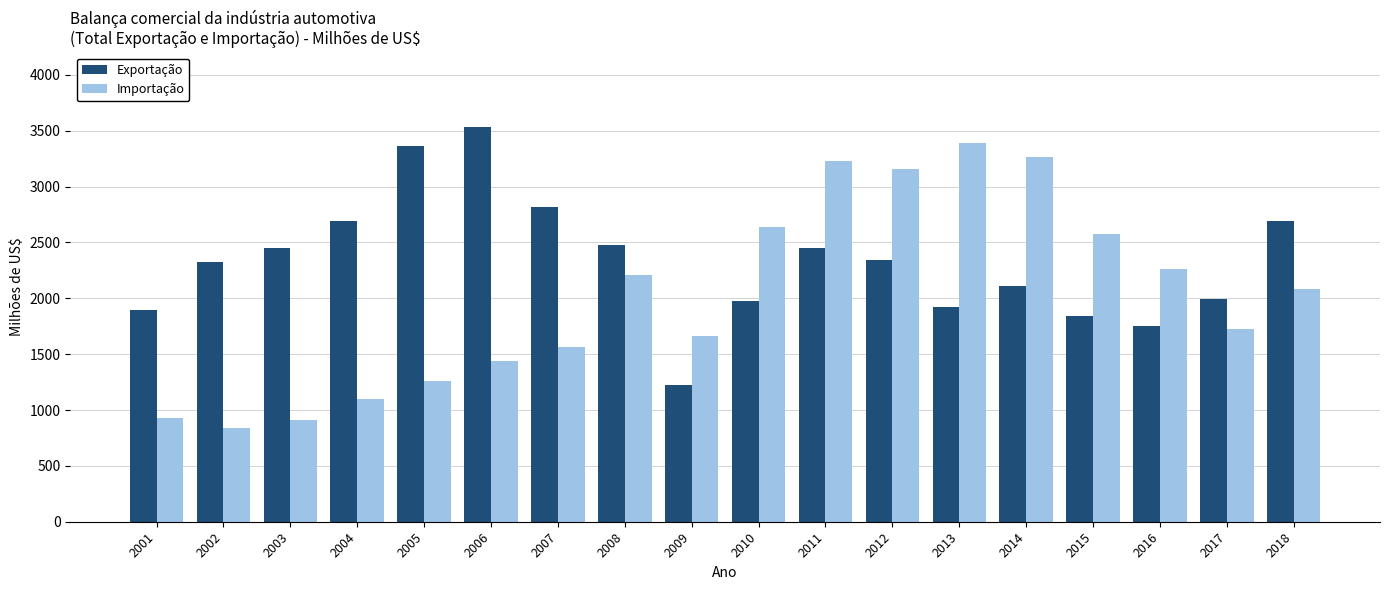

Which series changed the most between 2006 and 2016?

Exportação